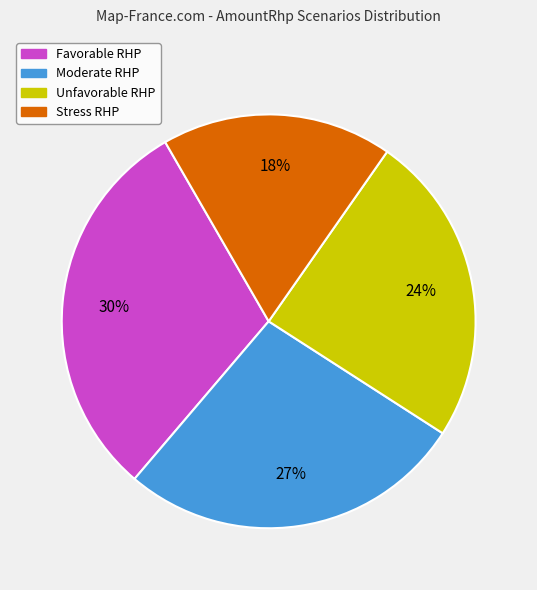

How many segments does this pie chart have?

4